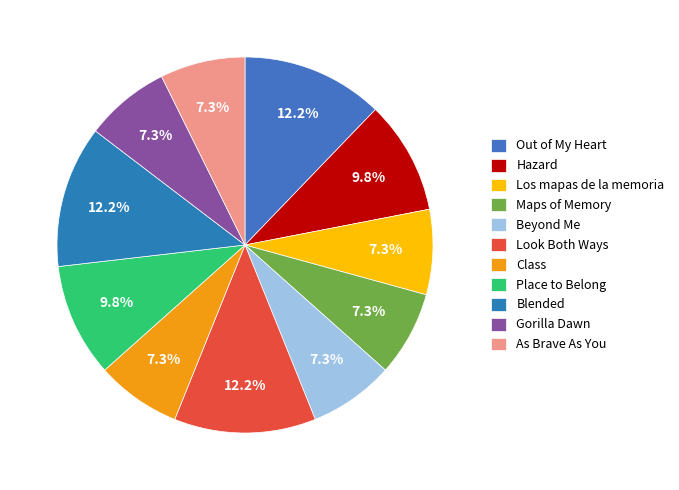

What is the total percentage of Hazard and Gorilla Dawn?

17.1%